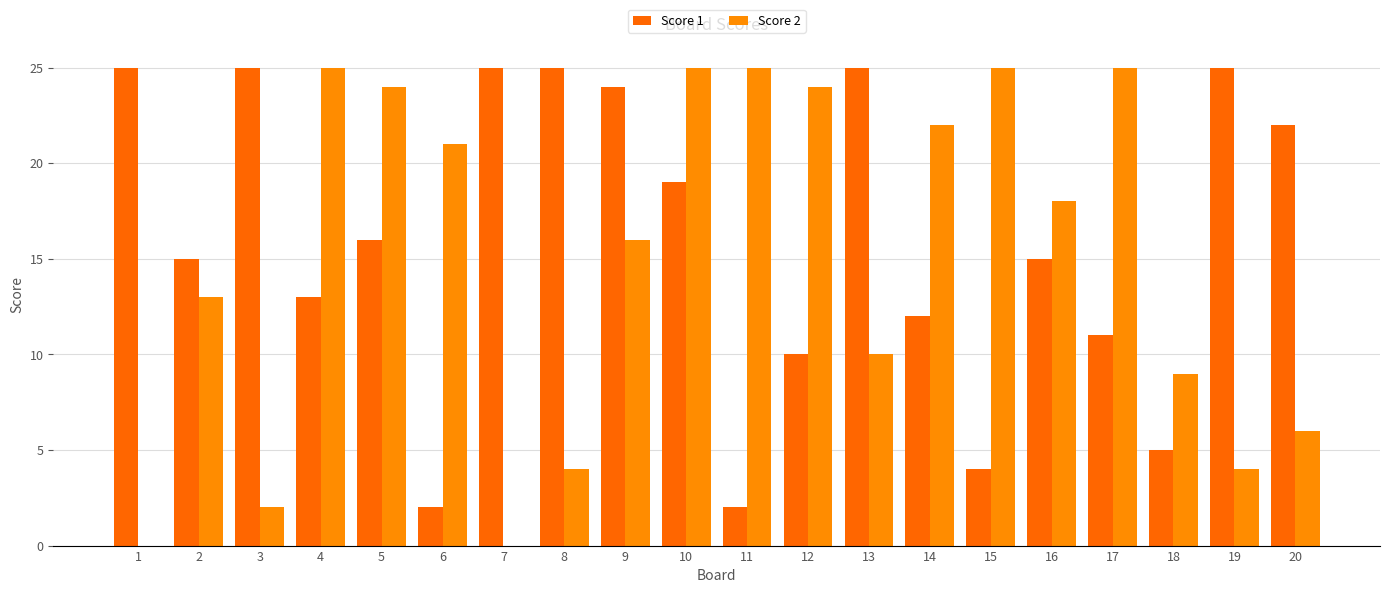

Where does the Score 2 series first go above 18?

4